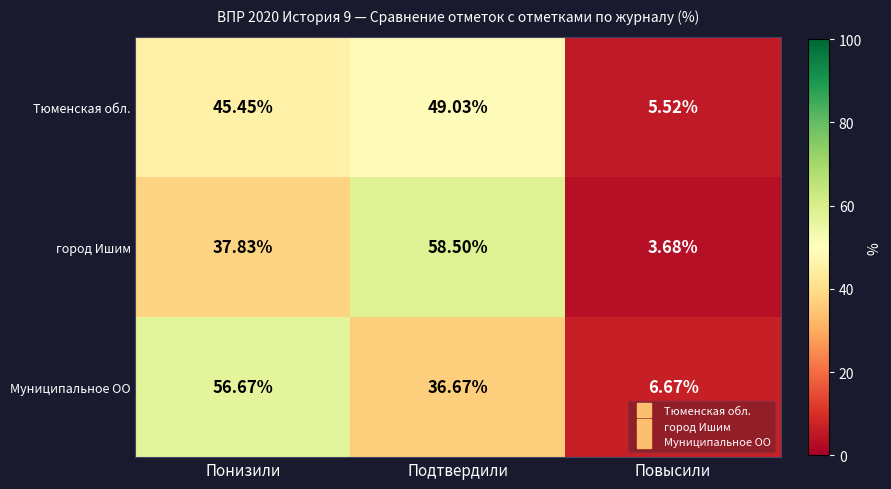

Where is Тюменская обл. nearest to the value 27?

Понизили